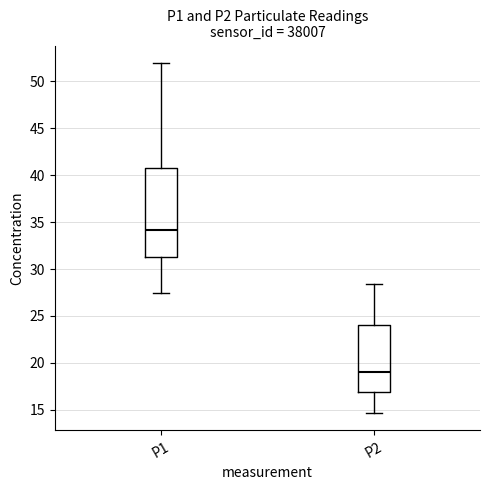

Where is the upper edge of the box for P2 on the y-axis? The values are not printed on the chart, so give them approximately, as read against the axis.

24.0